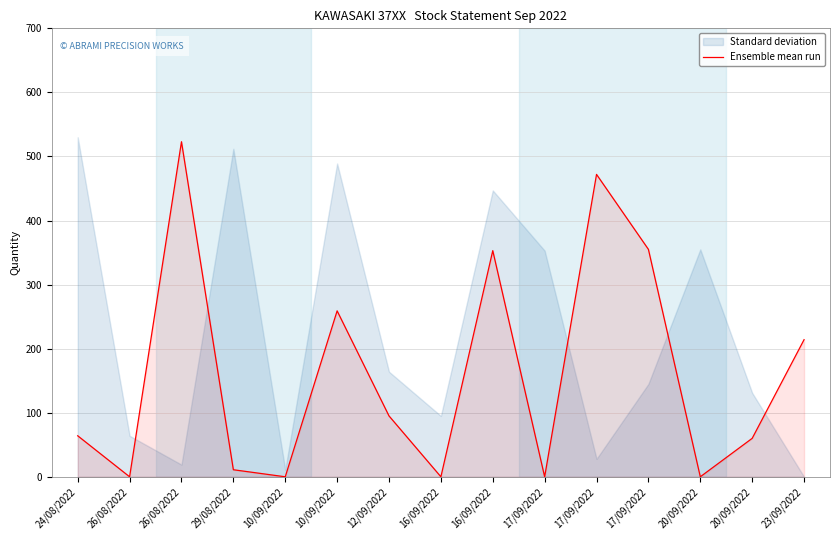

Reading left to right, transcribe all the data shown in this chart.

64	0	523	11	0	259	95	0	353	0	472	355	0	60	214